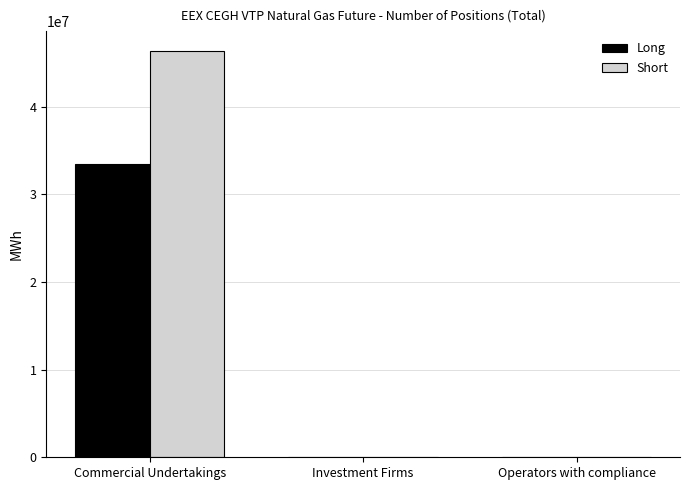

The value of Long at Operators with compliance is 0. True or false?

True